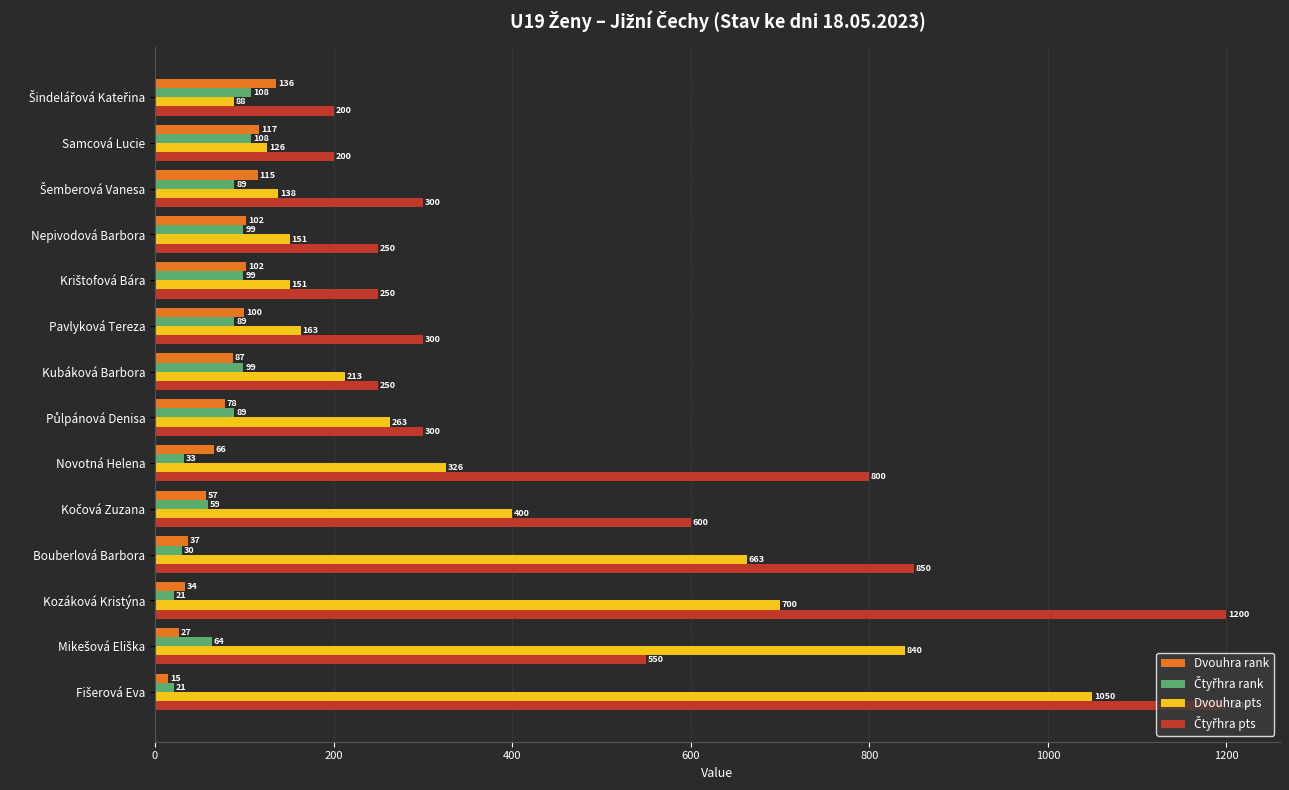

How many categories are shown in the chart?

14